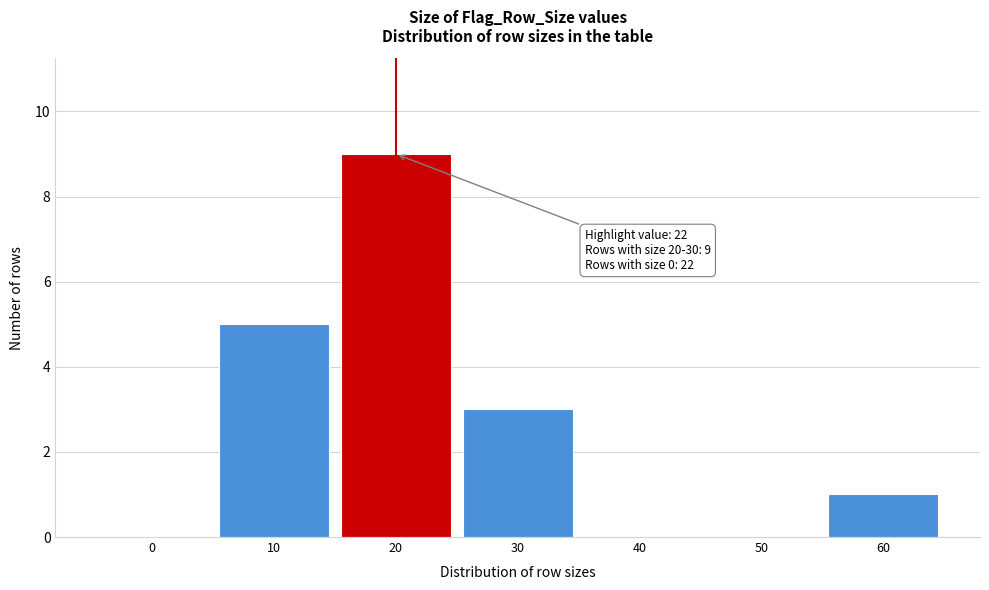

Reading right to left, extract all data points from this chart.

60=1	50=0	40=0	30=3	20=9	10=5	0=0